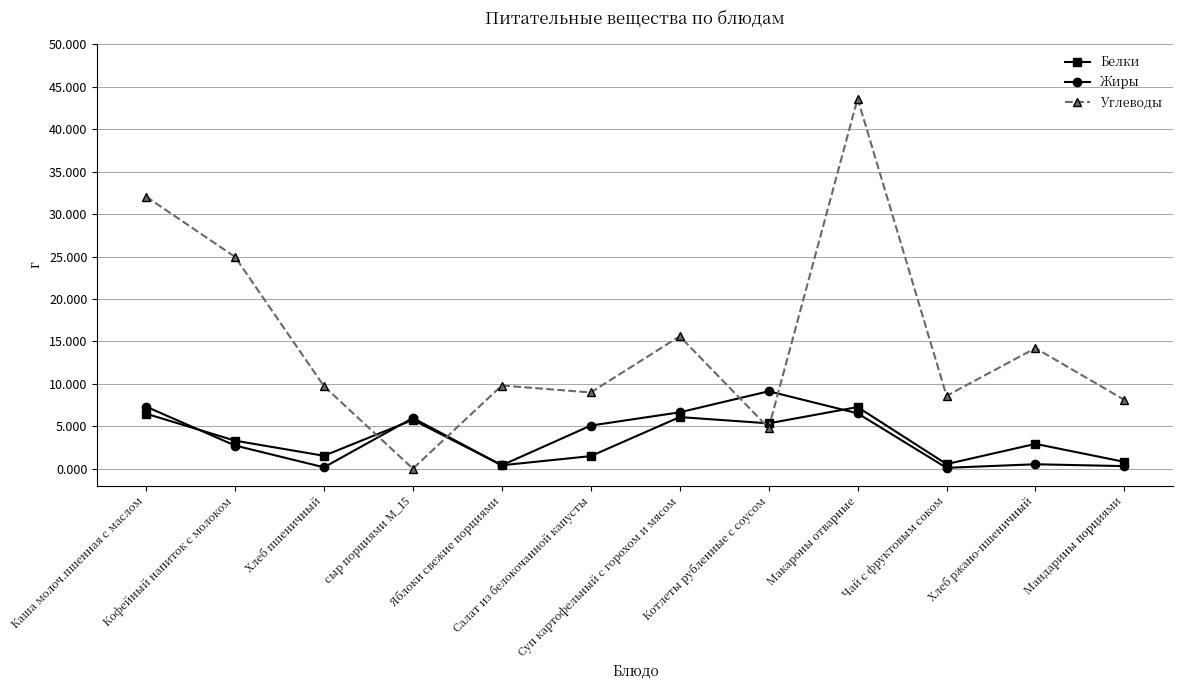

What is the difference between the maximum and minimum values in the Углеводы series?

43.6